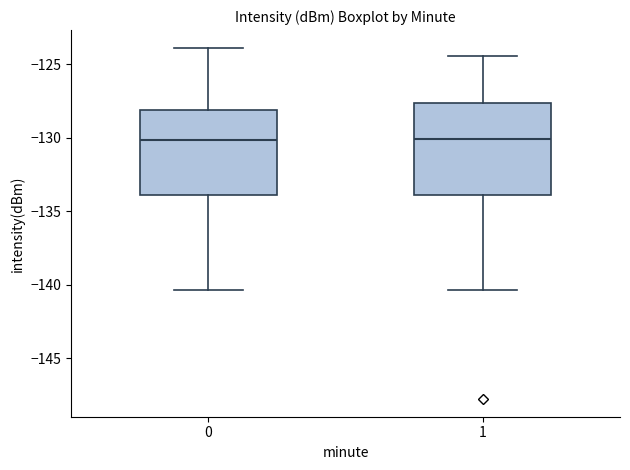

Where is the upper edge of the box at x = 1 on the y-axis? The values are not printed on the chart, so give them approximately, as read against the axis.

-127.5